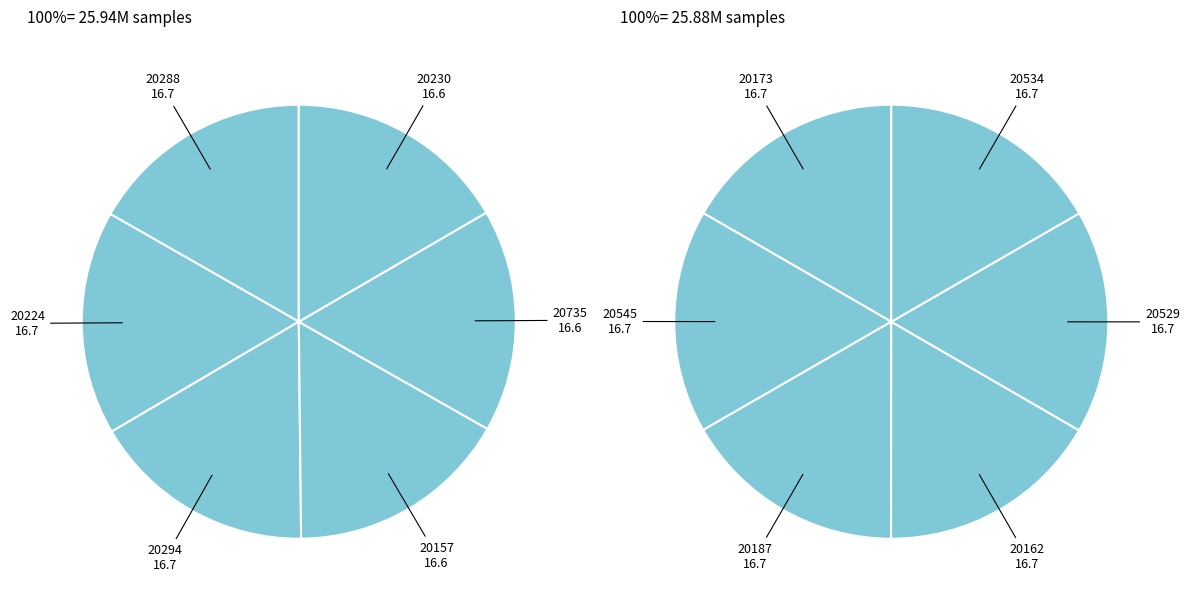

What is the smallest slice in the pie chart?

33/20157